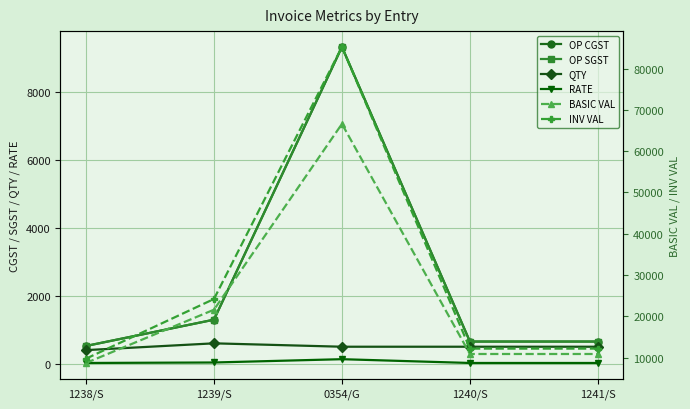

What is the total value across all series at 1239/S?

49020.0